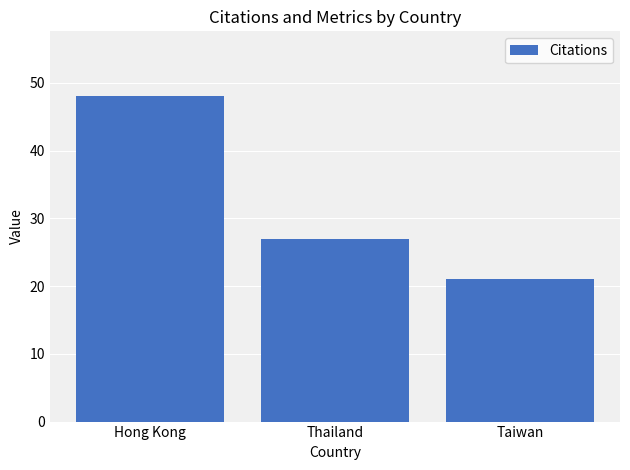

Rank the categories by value from lowest to highest.

Taiwan, Thailand, Hong Kong